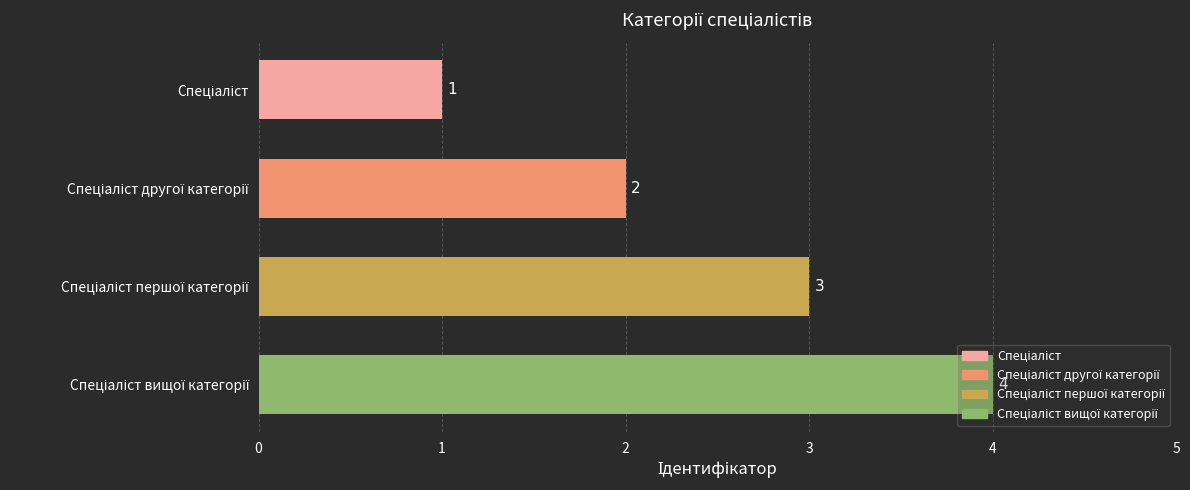

Count the values in the range 2 to 4.

3